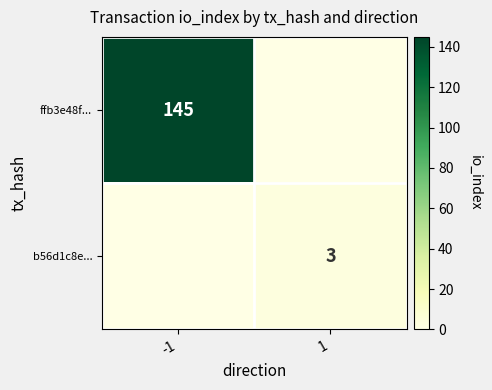

The b56d1c8e... series shows 3 at 1. True or false?

True